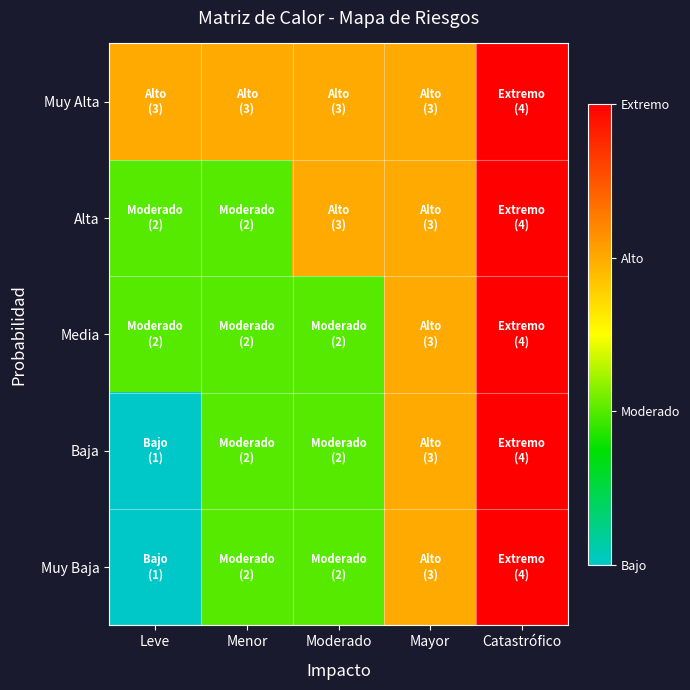

Reading right to left, what are all the values shown in this chart?

Muy Baja: Catastrófico=4	Mayor=3	Moderado=2	Menor=2	Leve=1
Baja: Catastrófico=4	Mayor=3	Moderado=2	Menor=2	Leve=1
Media: Catastrófico=4	Mayor=3	Moderado=2	Menor=2	Leve=2
Alta: Catastrófico=4	Mayor=3	Moderado=3	Menor=2	Leve=2
Muy Alta: Catastrófico=4	Mayor=3	Moderado=3	Menor=3	Leve=3